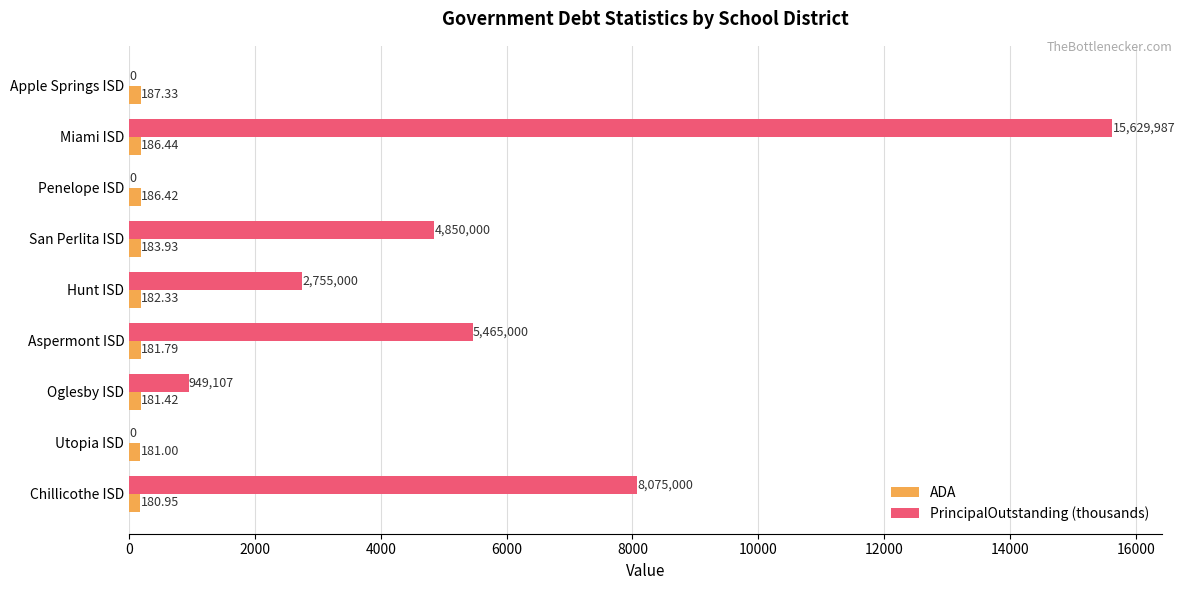

Which series has the largest range (max minus min)?

PrincipalOutstanding (thousands)